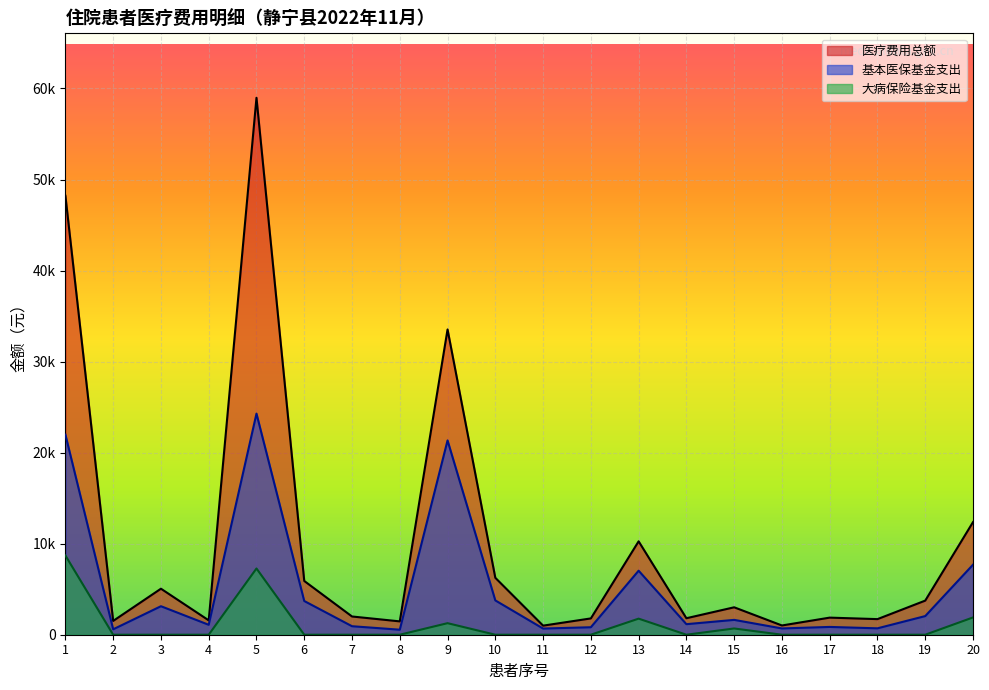

How many distinct data groups are displayed?

3